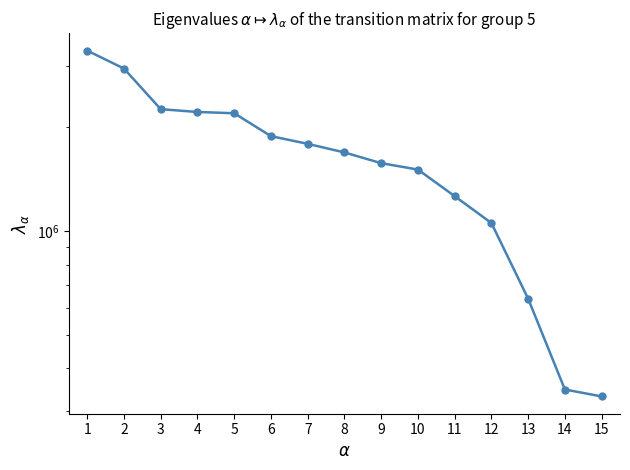

What is the smallest value displayed?

331721